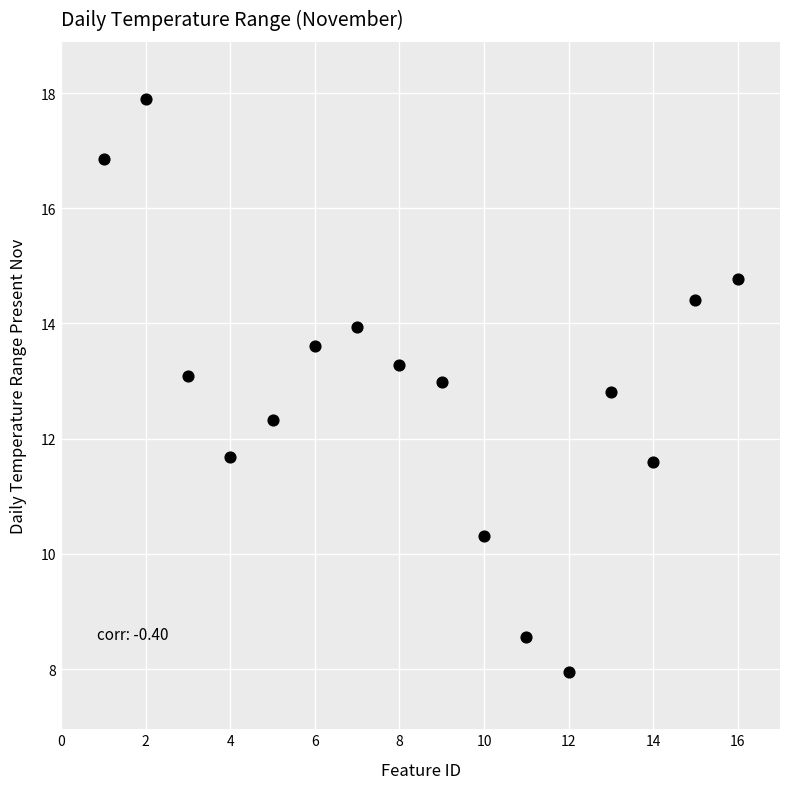

What is the range of X values (max minus min)?

15.0